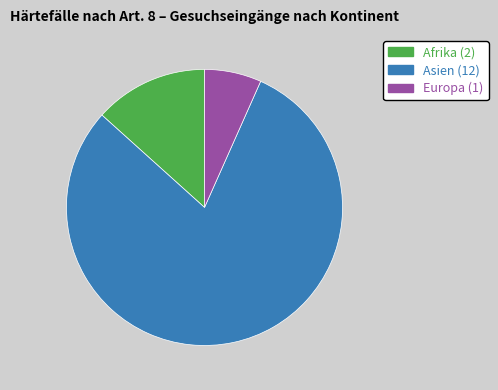

What is the largest slice in the pie chart?

Asien (12)